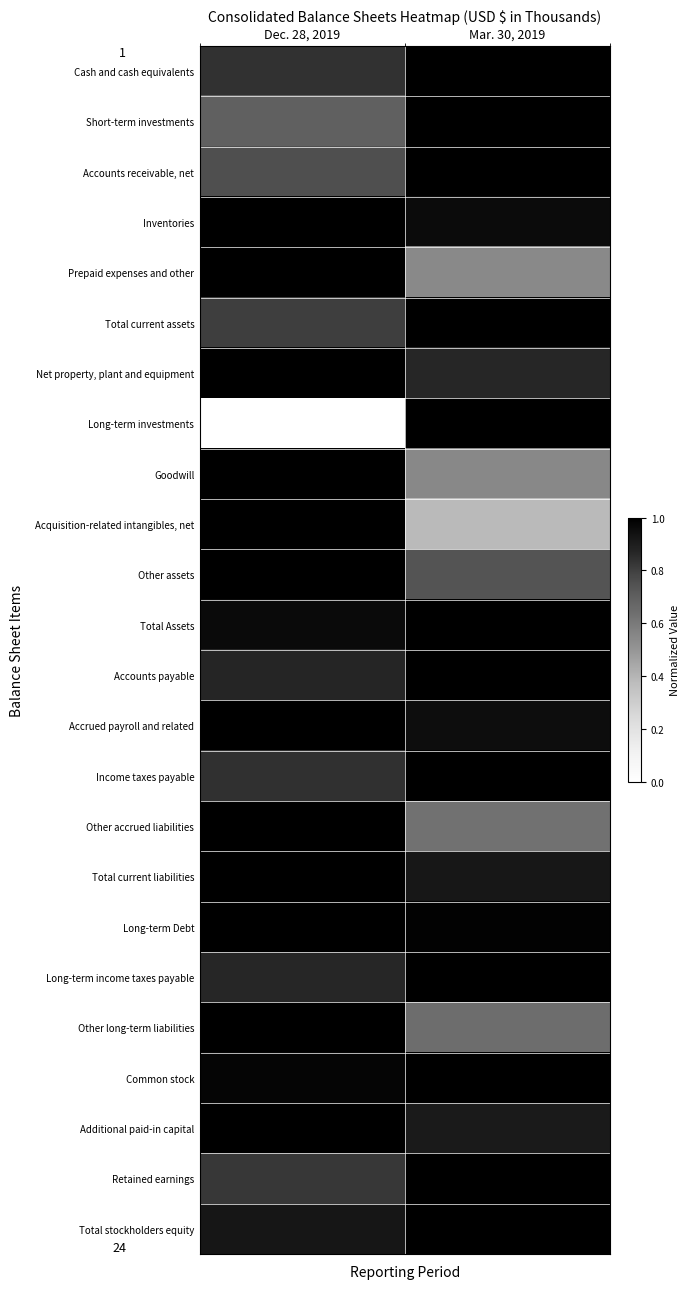

What is the total value across all series at Dec. 28, 2019?

21.4